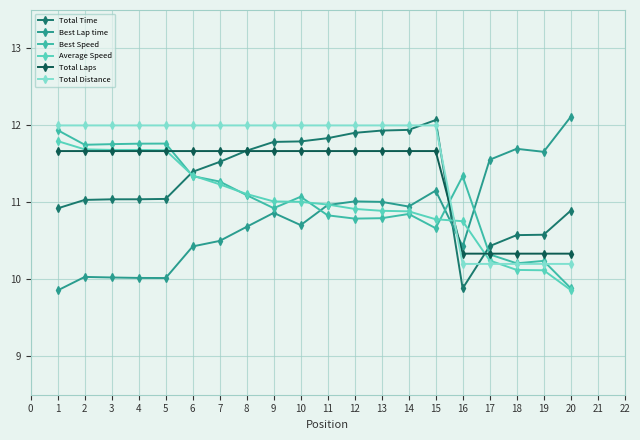

Which series ends up on top after the final intersection of Best Speed and Total Time?

Total Time